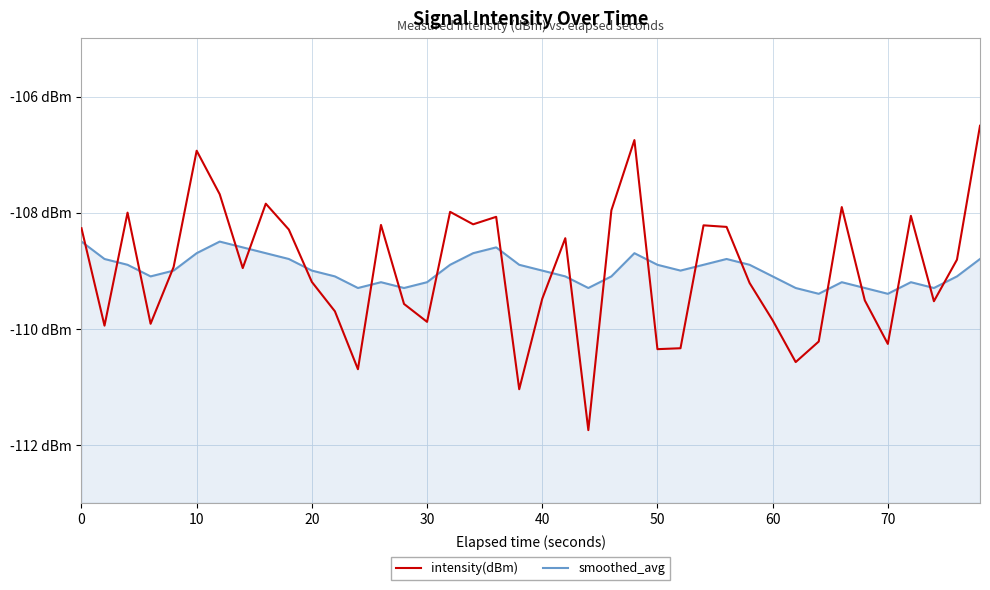

Is it true that smoothed_avg equals -108.9 at 19?

True